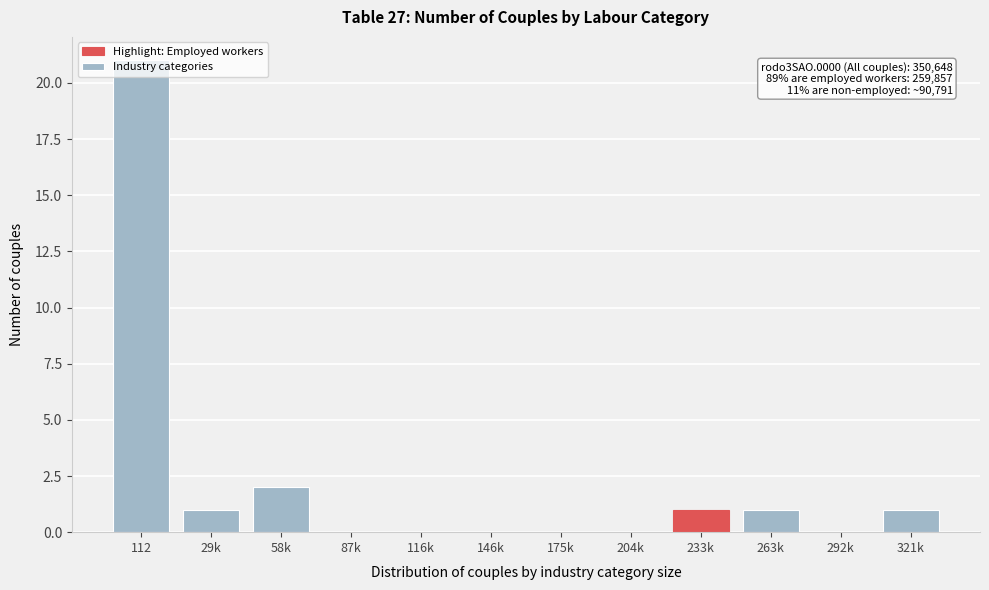

The chart shows a value of -9 at 204k. True or false?

False